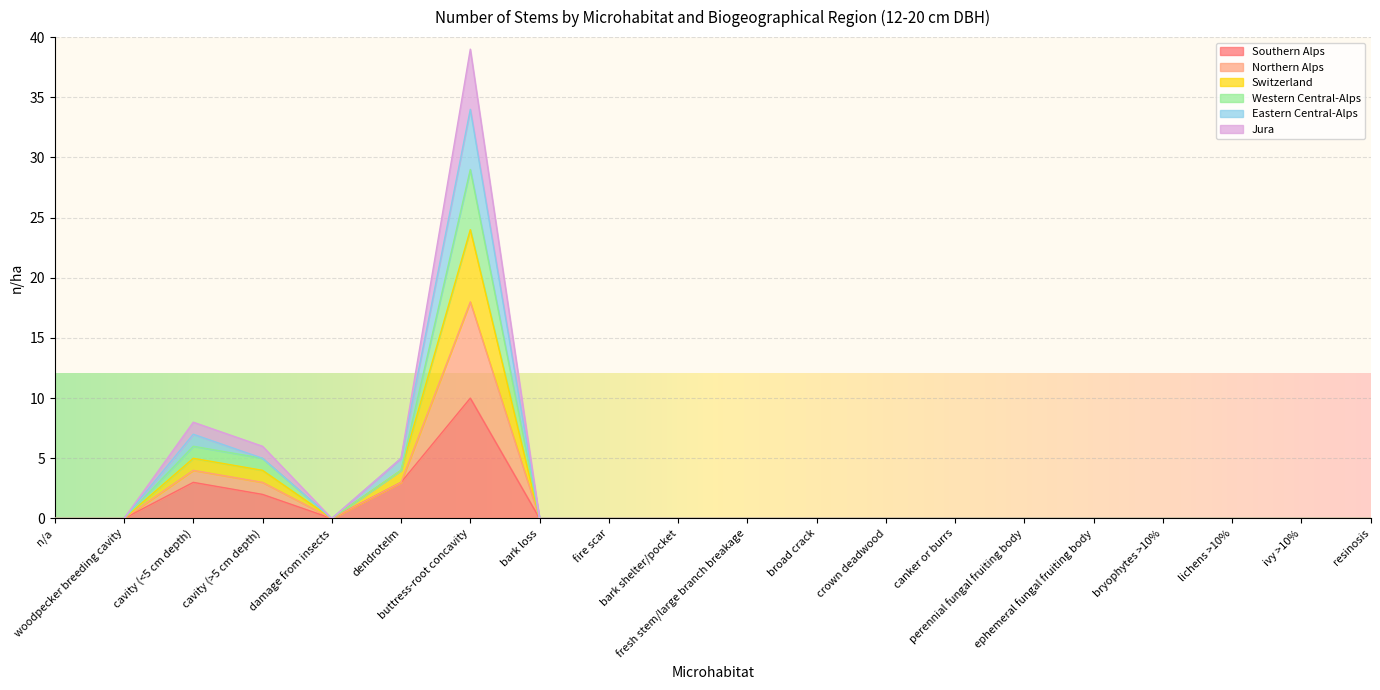

Where is the first local maximum for Northern Alps?

cavity (<5 cm depth)